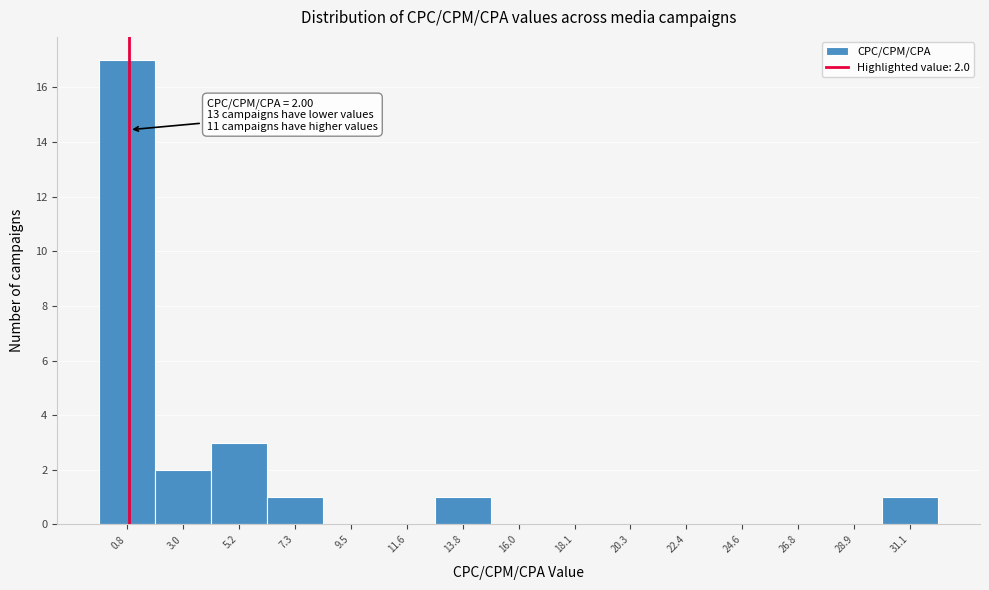

Reading left to right, list all the values displayed in this chart.

0.8=17	3.0=2	5.2=3	7.3=1	9.5=0	11.6=0	13.8=1	16.0=0	18.1=0	20.3=0	22.4=0	24.6=0	26.8=0	28.9=0	31.1=1